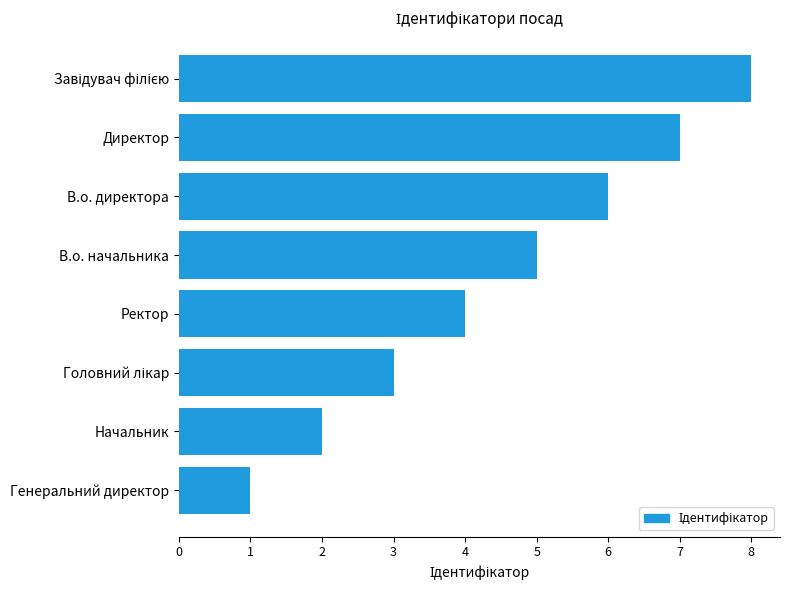

What is the change in value from Генеральний директор to В.о. директора?

+5